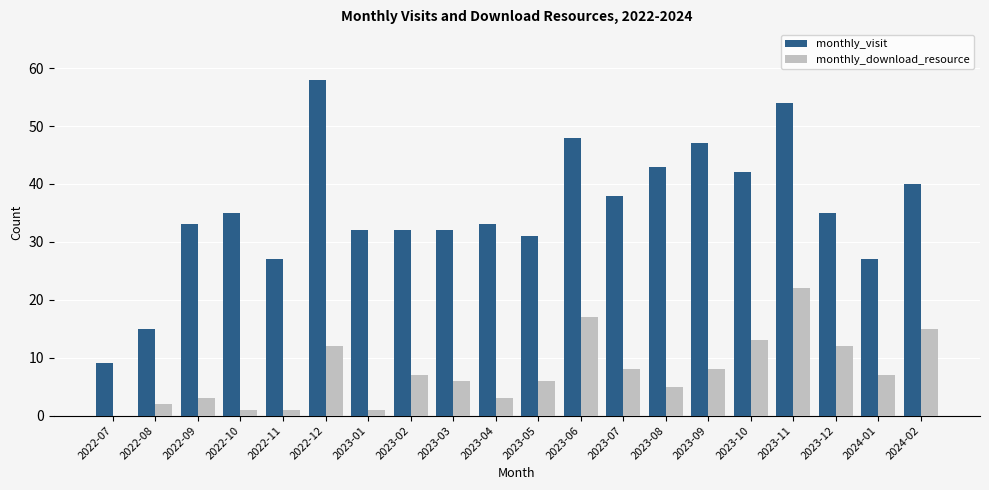

What is the sum of all monthly_download_resource values?

149